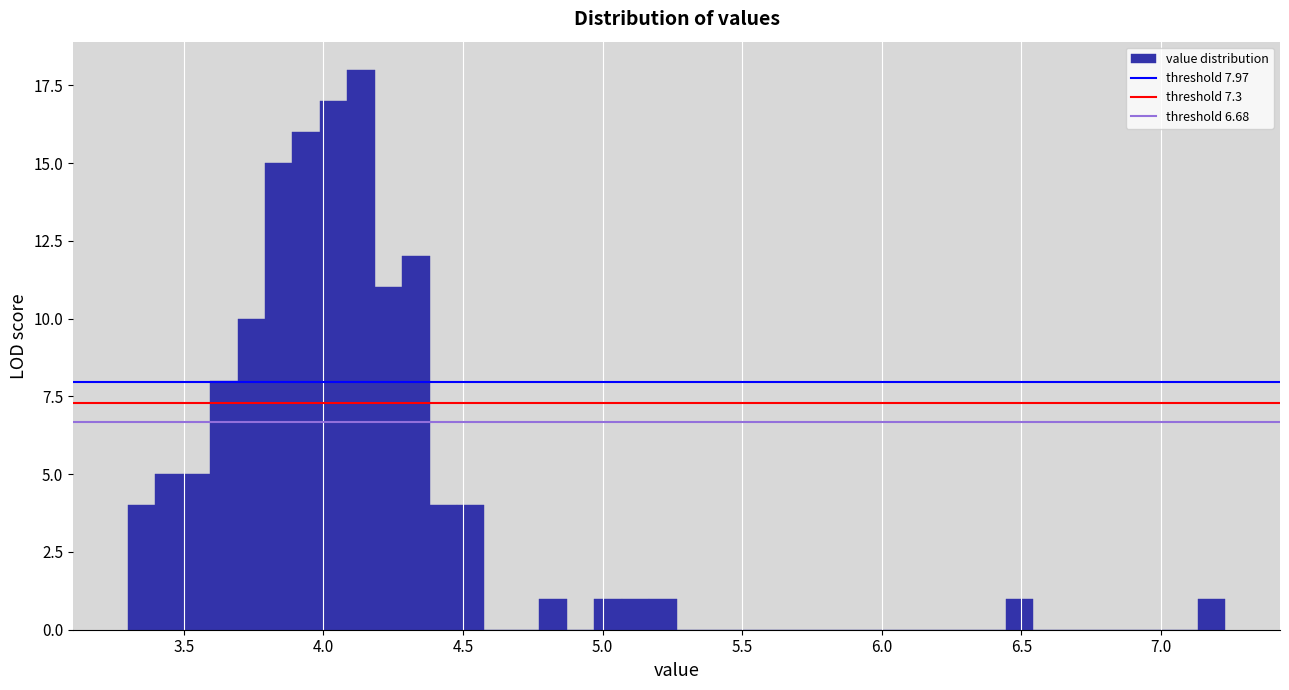

Read against the x-axis, roughly where is the centre of the tallest bar?

4.15